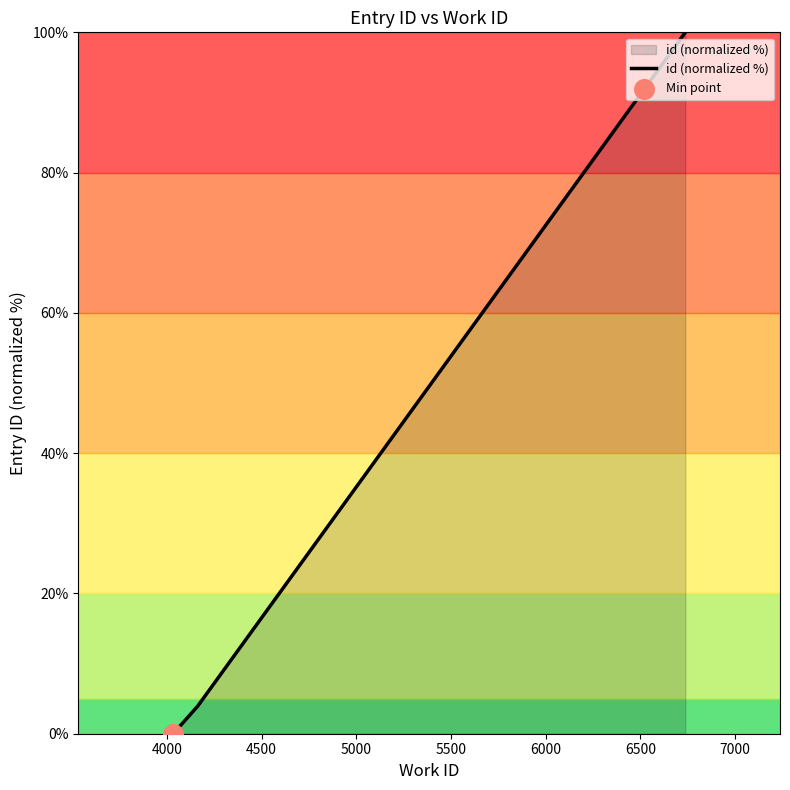

What is the maximum value shown in the chart?

100.0